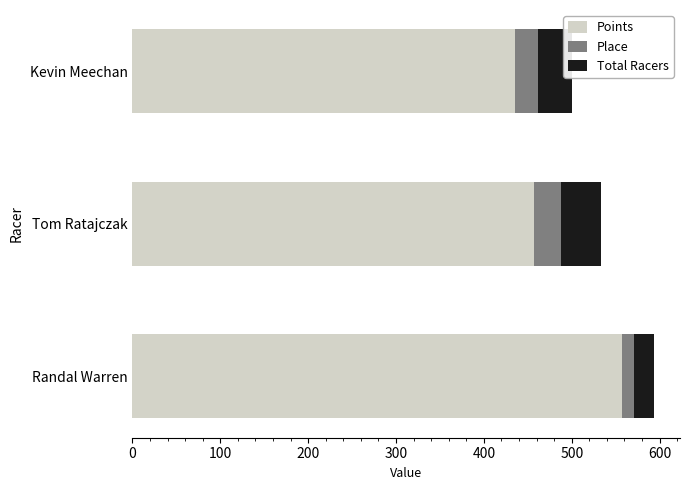

What is the total value across all series at Kevin Meechan?

499.9